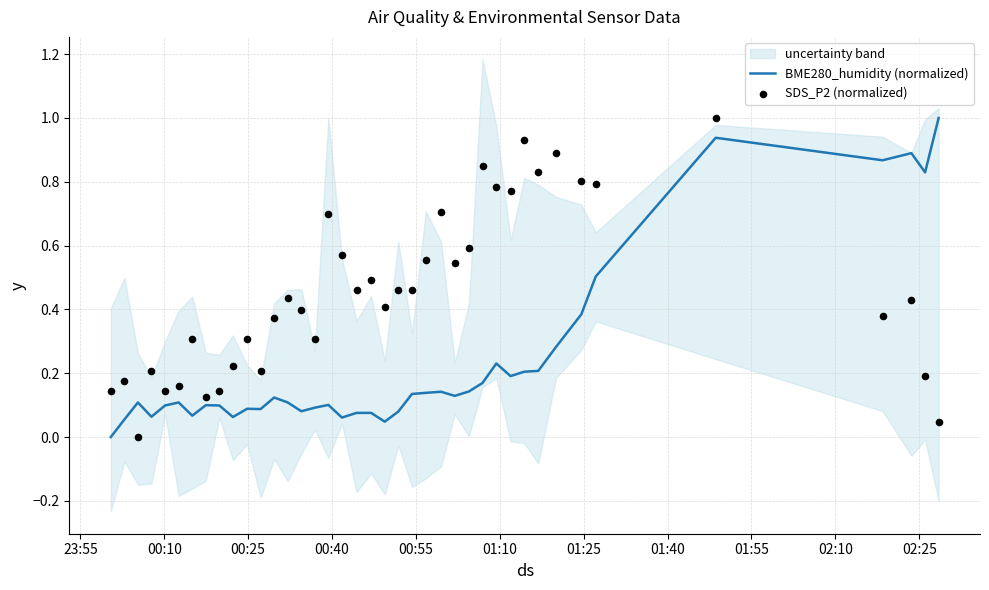

Which series reaches the maximum Y coordinate?

BME280_humidity (normalized)